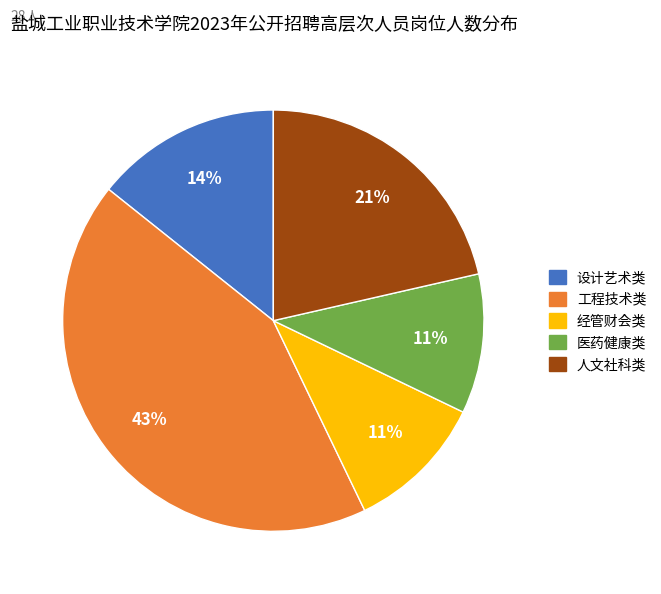

Which category has the biggest portion of the pie?

工程技术类